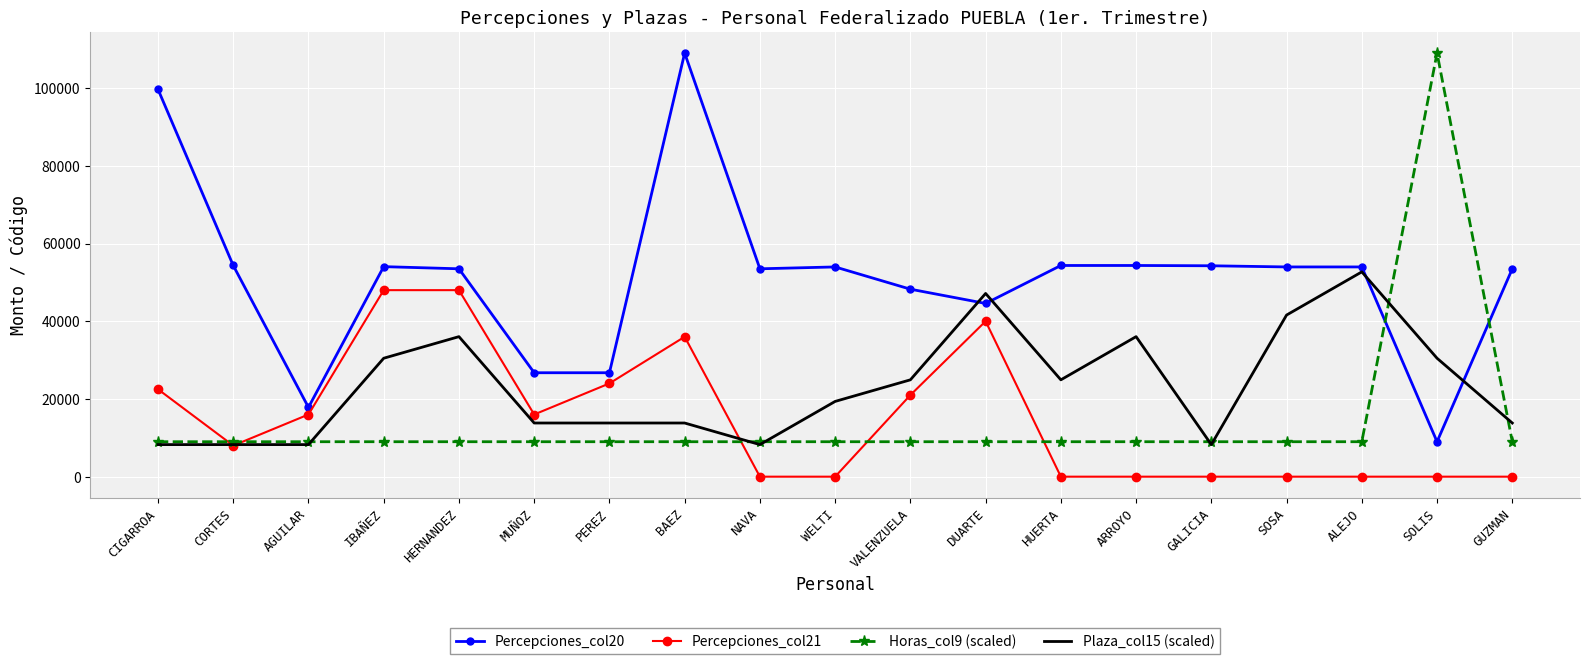

What is the approximate value of Percepciones_col20 at SOLIS?

8995.2